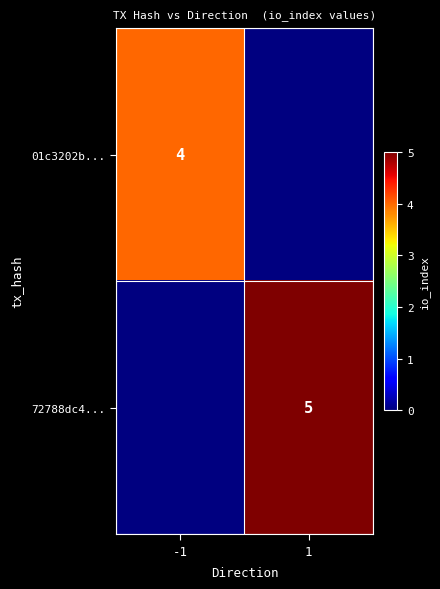

The value of 01c3202b... at -1 is 5. True or false?

False